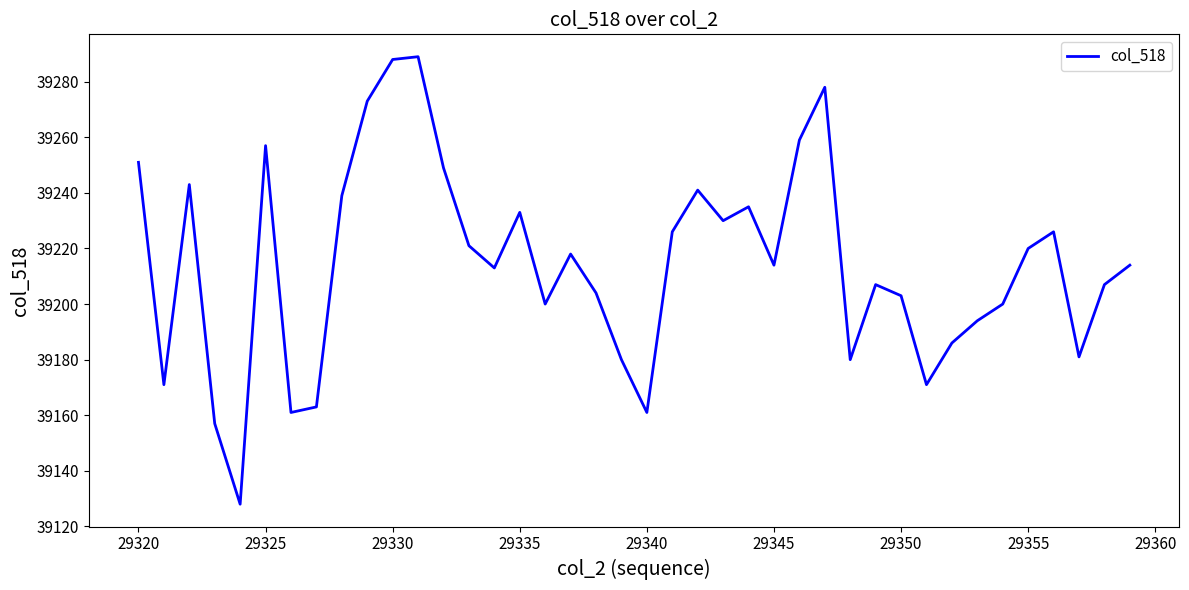

What is the difference between the maximum and minimum values?

161